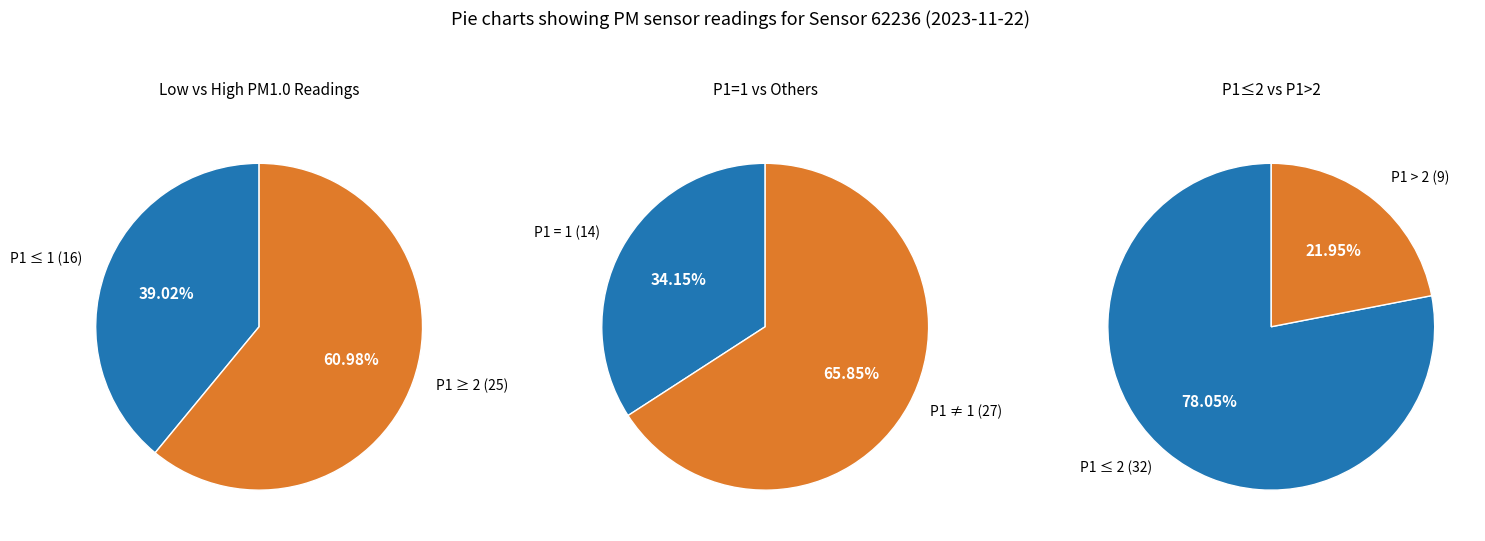

Is it true that 1 is 34% of the pie?

True